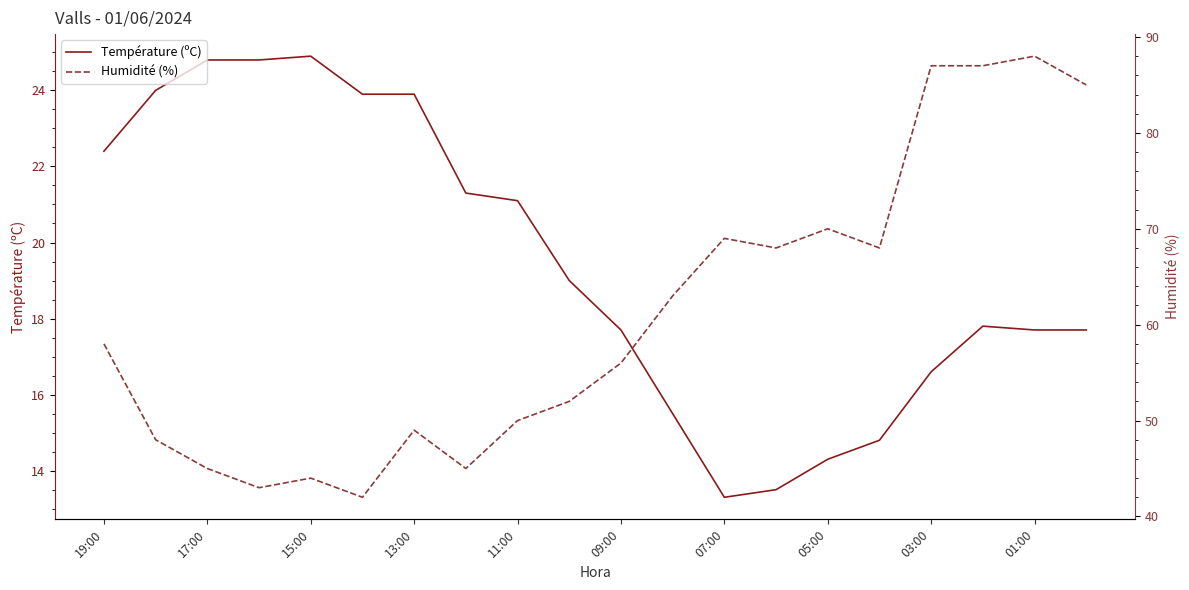

True or false: Température (ºC) has a value of 36.7 at 13:00.

False